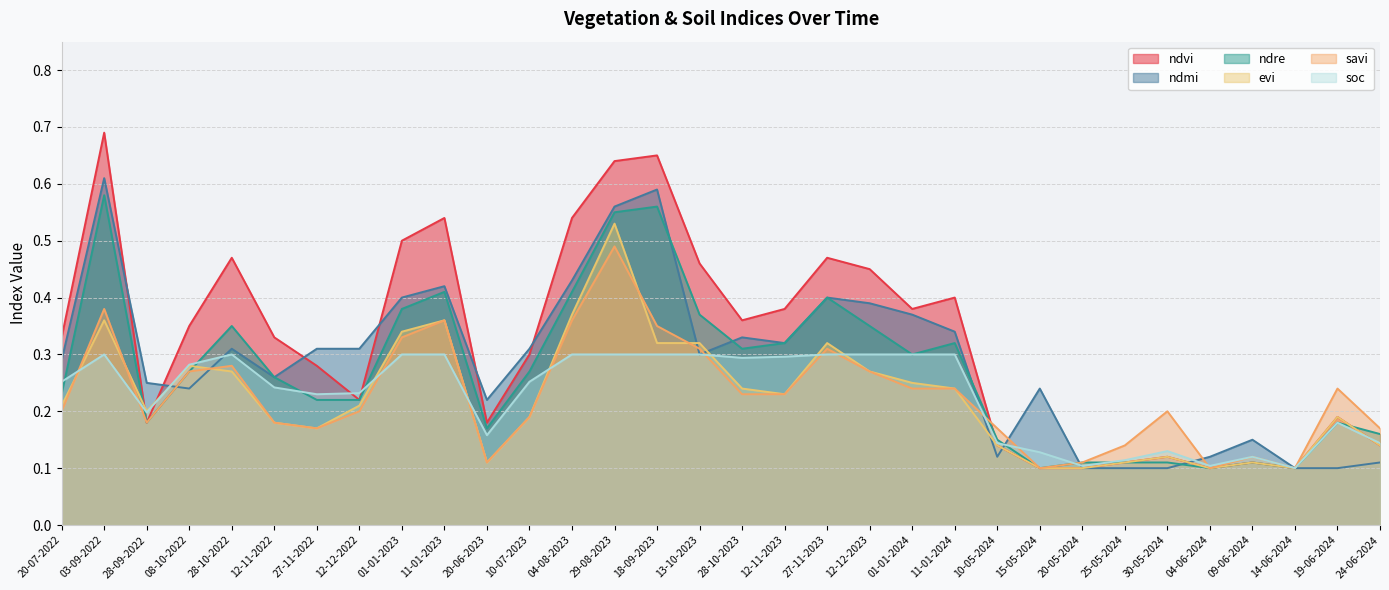

What is the difference between the maximum and minimum values in the ndre series?

0.5